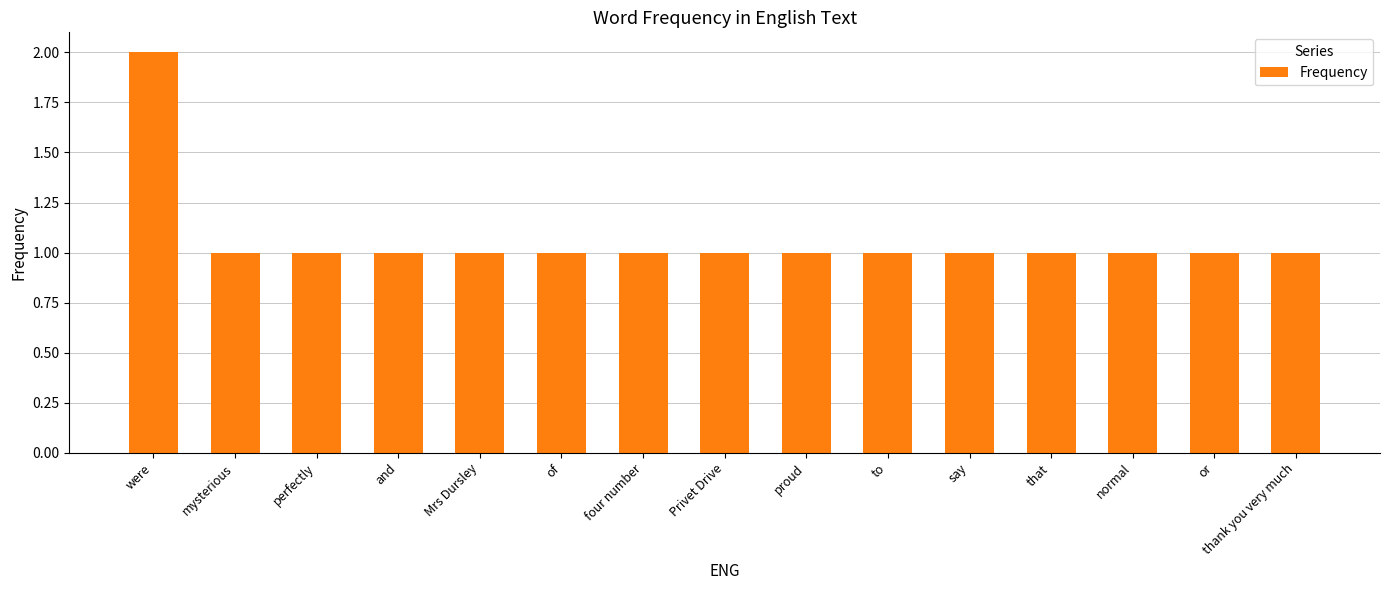

What is the average value?

1